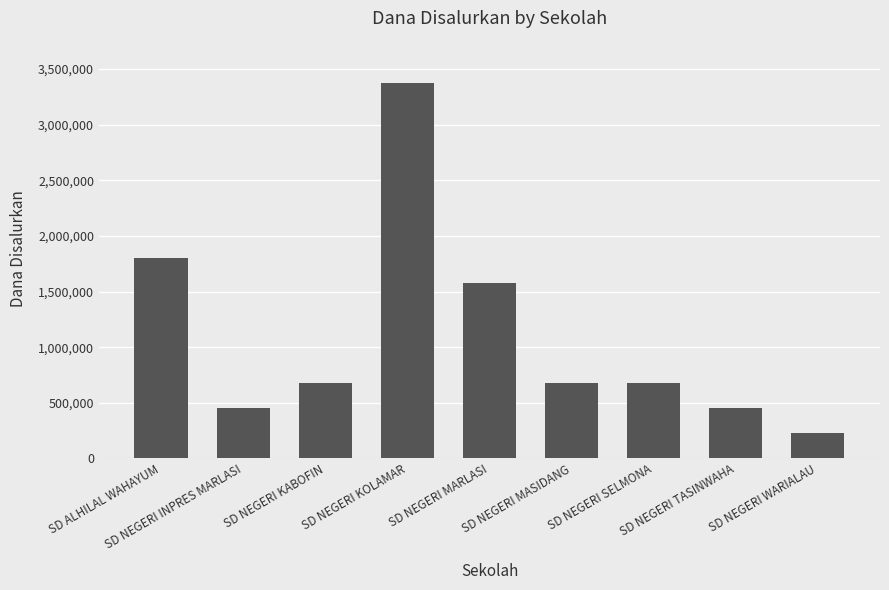

What is the greatest value displayed?

3375000